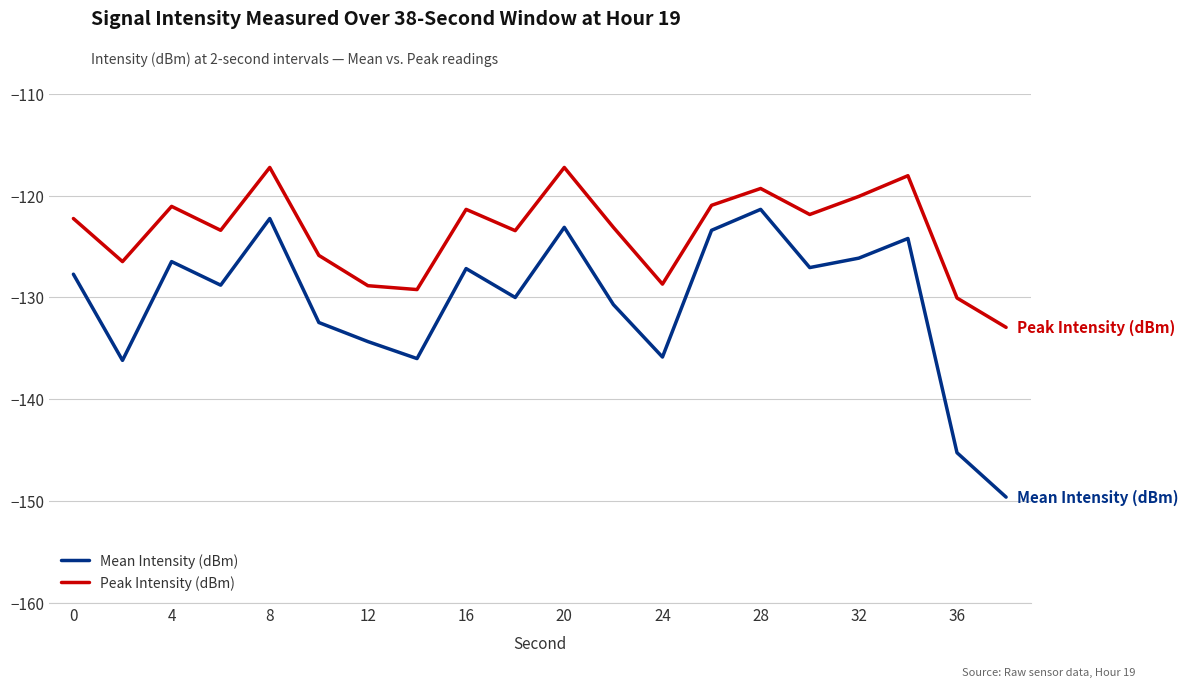

True or false: Mean Intensity (dBm) and Peak Intensity (dBm) intersect in this chart.

False